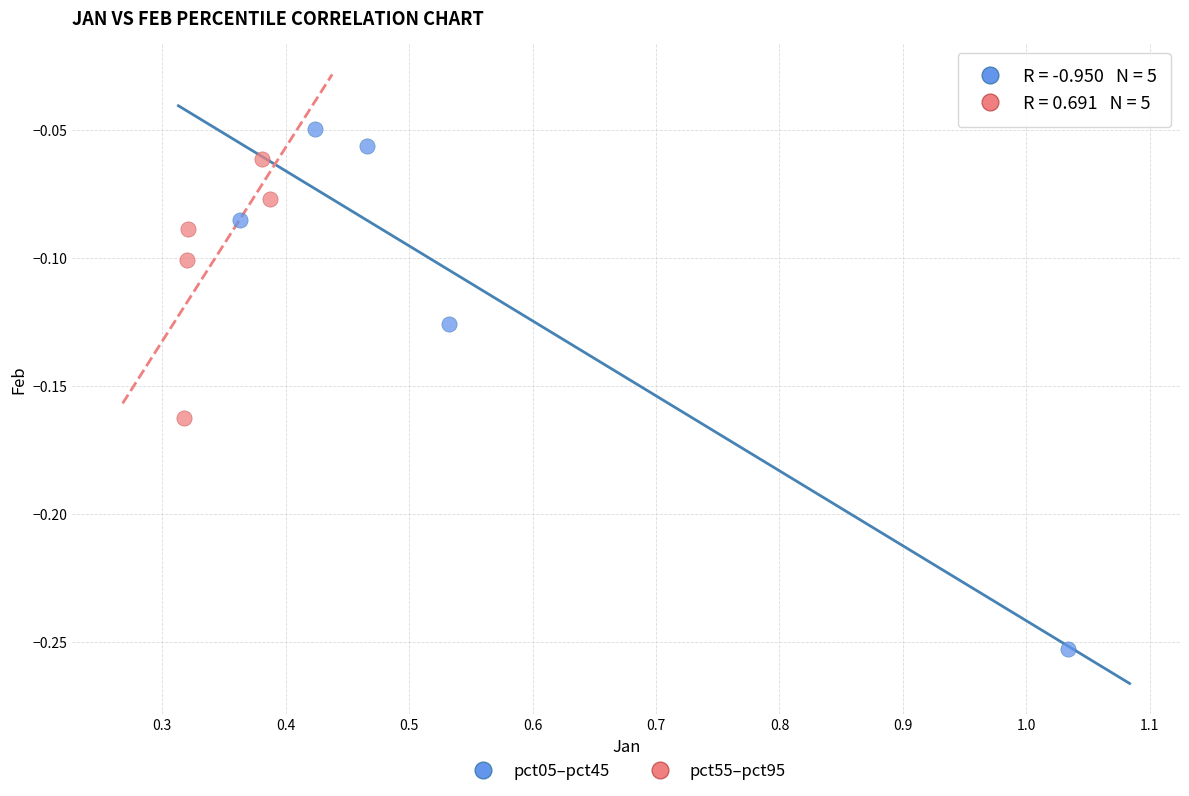

Which series reaches the maximum Y coordinate?

pct05–pct45